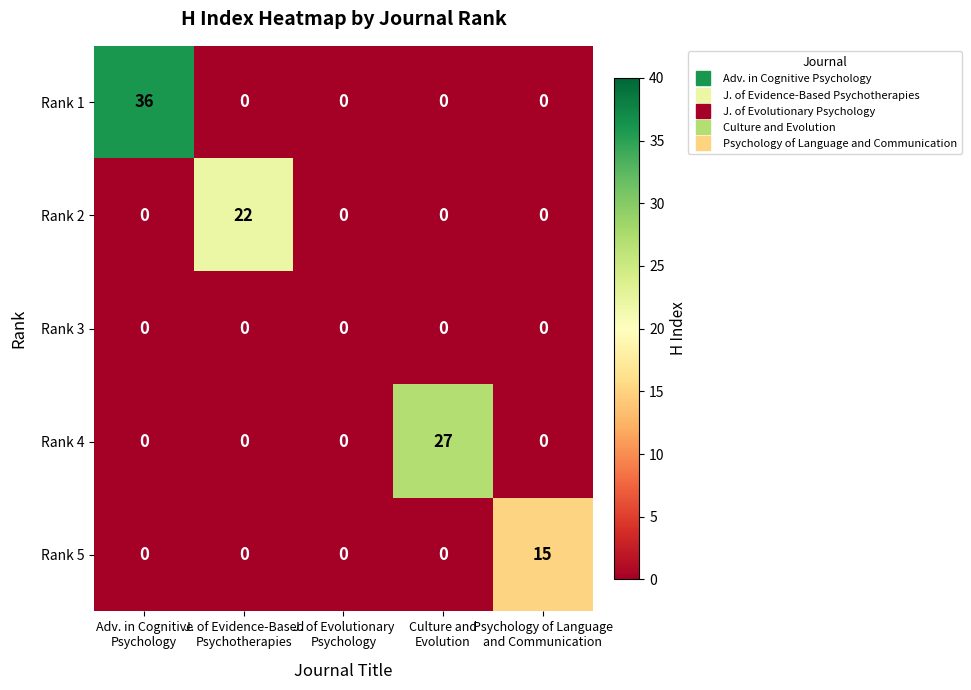

At how many categories does at least one series exceed 23?

2